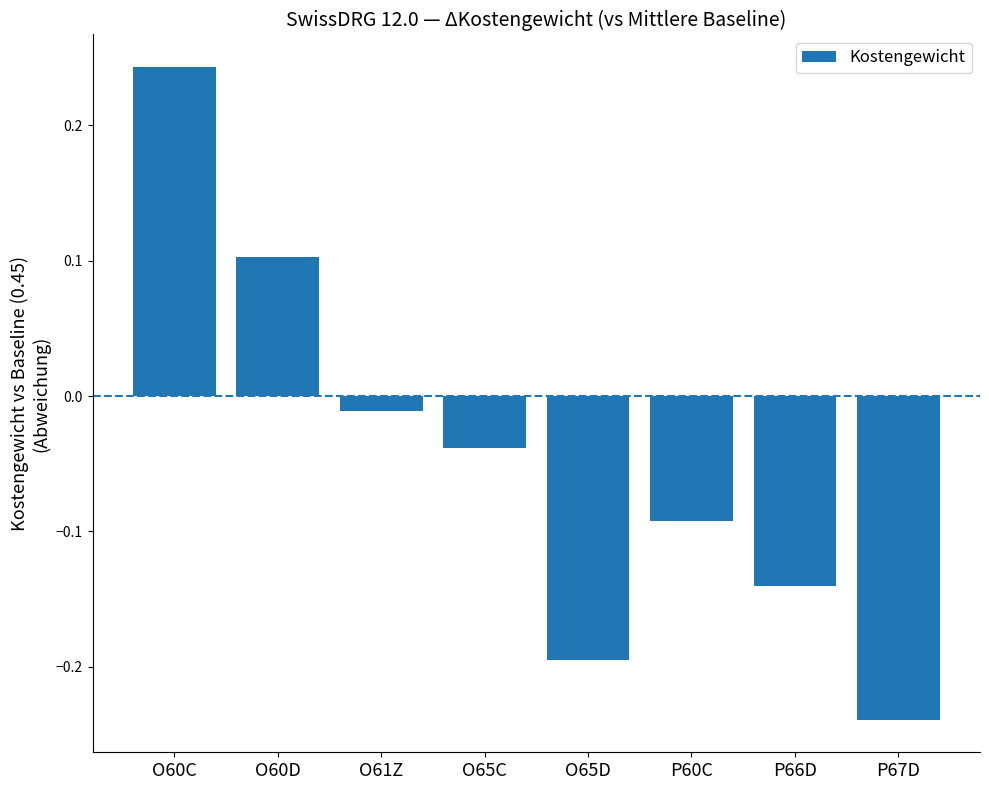

Between O65C and O61Z, which is larger?

O61Z